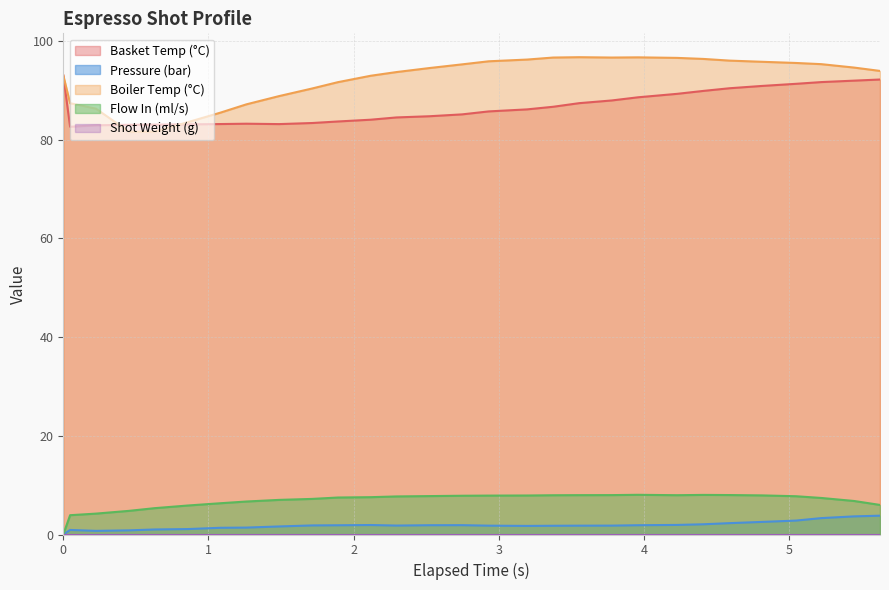

What is the maximum value shown in the chart?

96.7